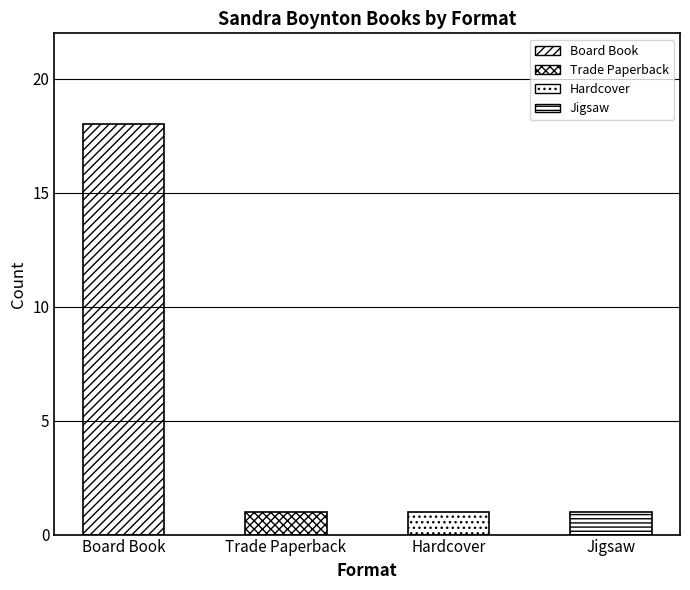

List the labels in order of value, largest first.

Board Book, Trade Paperback, Hardcover, Jigsaw